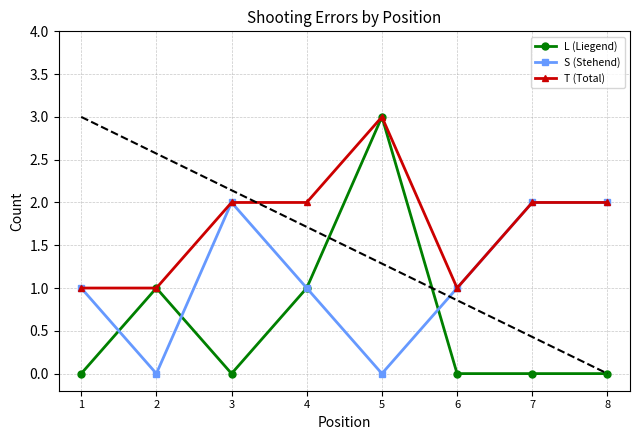

Reading left to right, transcribe all the data shown in this chart.

L (Liegend): 1=0	2=1	3=0	4=1	5=3	6=0	7=0	8=0
S (Stehend): 1=1	2=0	3=2	4=1	5=0	6=1	7=2	8=2
T (Total): 1=1	2=1	3=2	4=2	5=3	6=1	7=2	8=2